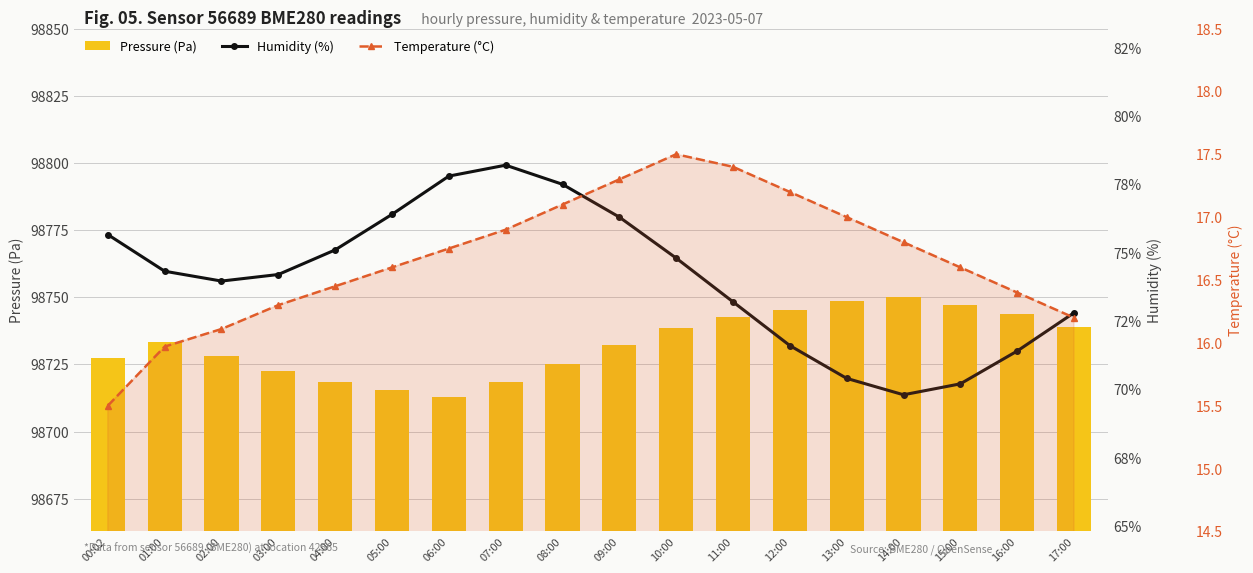

How many groups of bars are there?

18